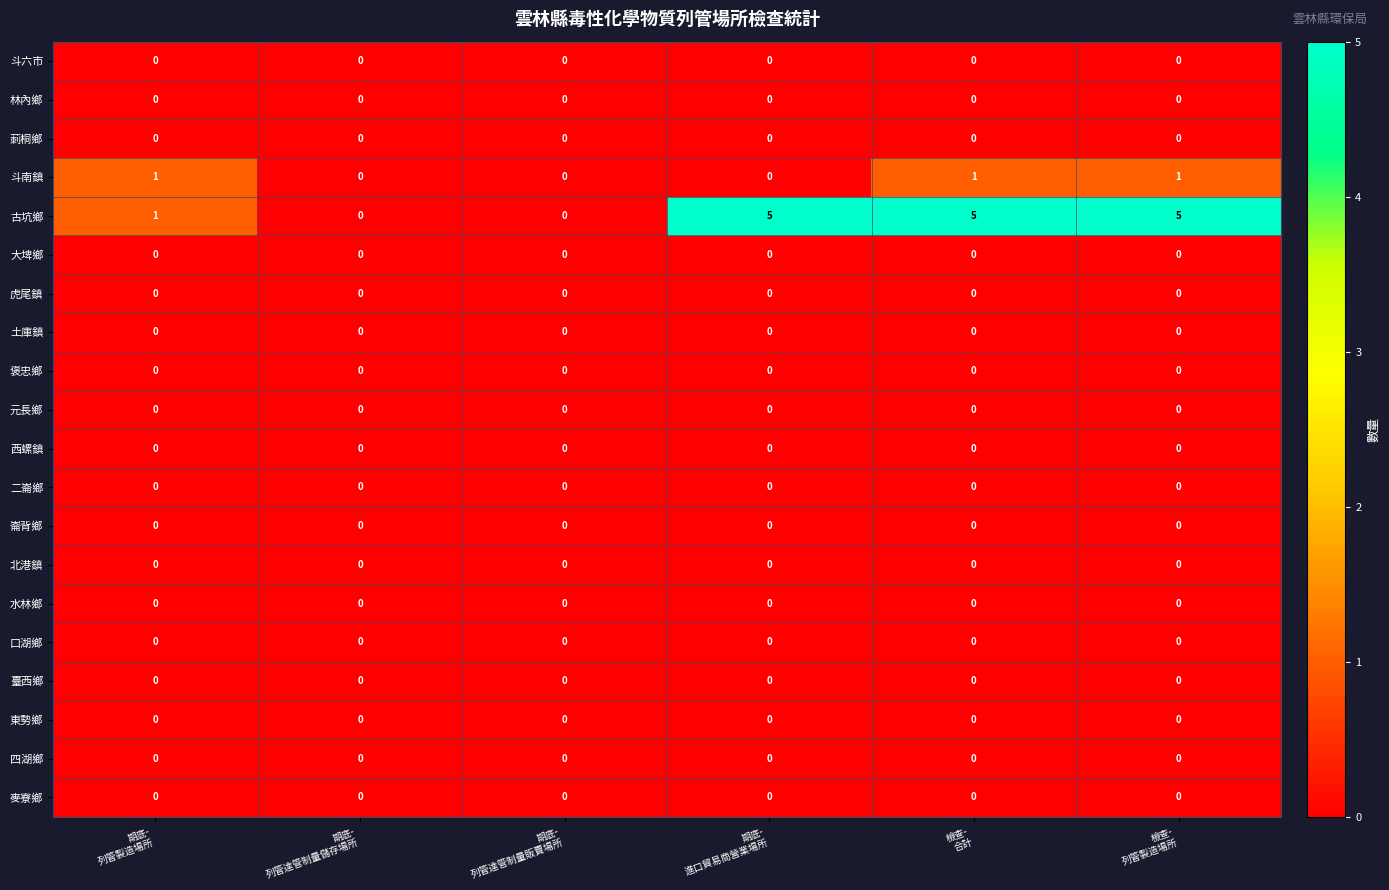

What is the greatest value displayed?

5